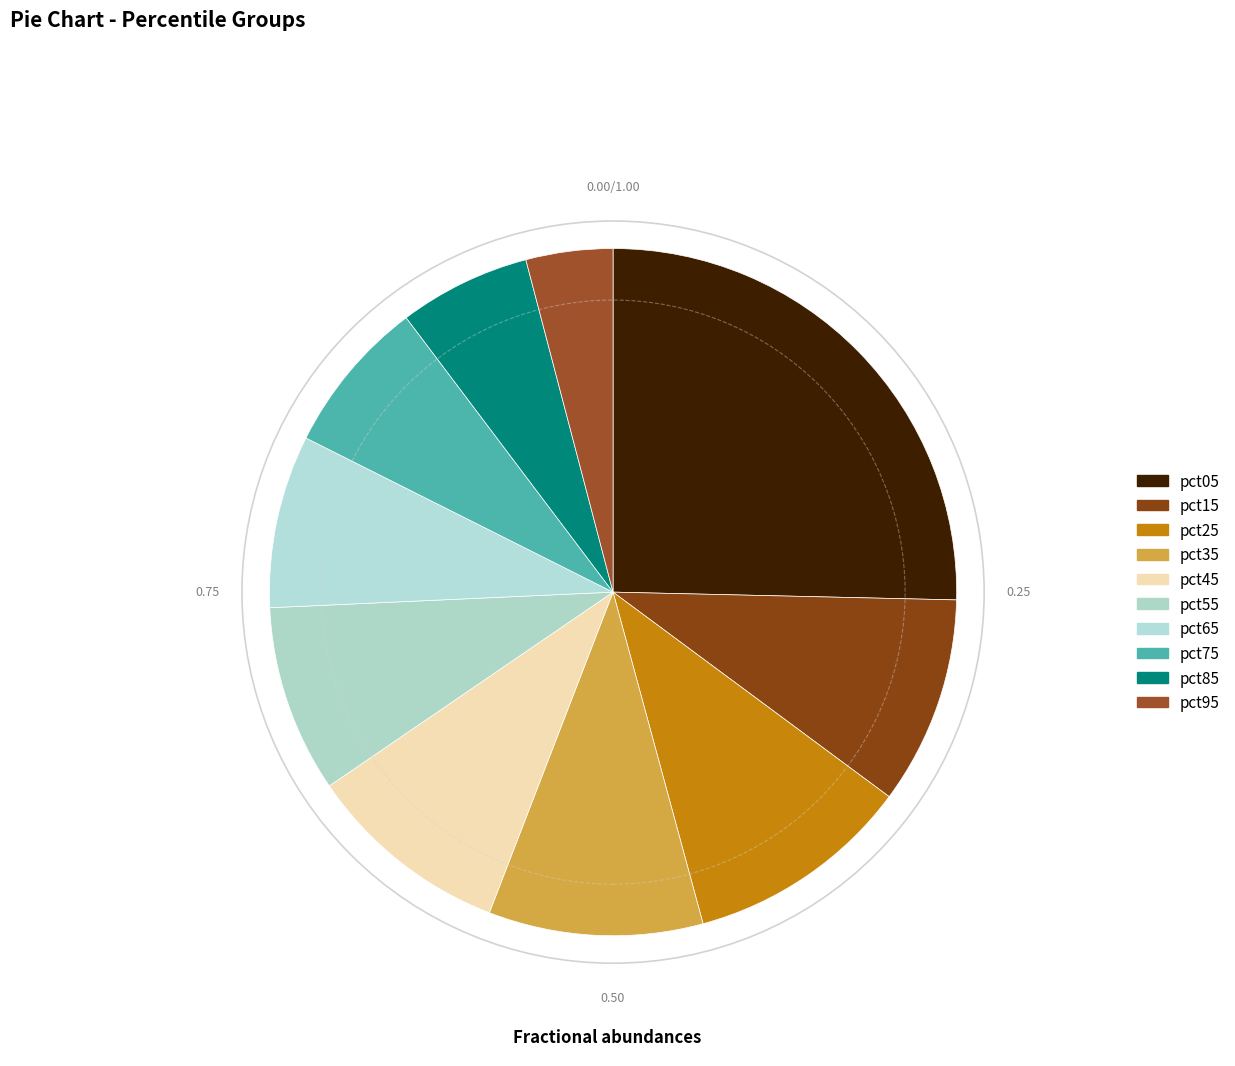

Which has a higher value, pct85 or pct45?

pct45